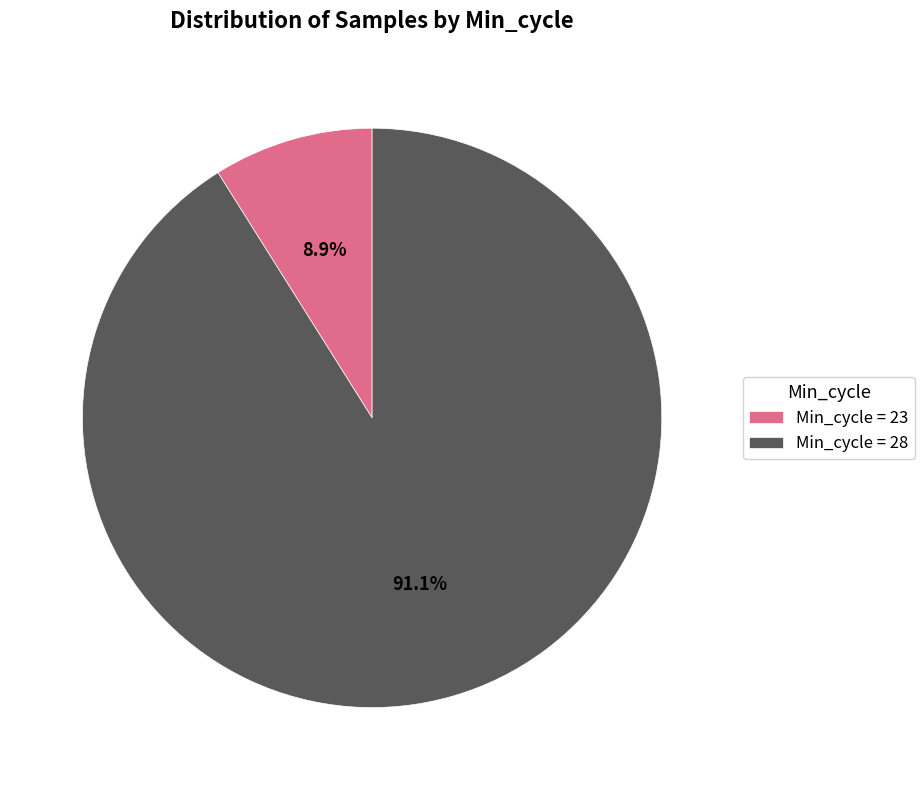

Which category has the biggest portion of the pie?

Min_cycle = 28